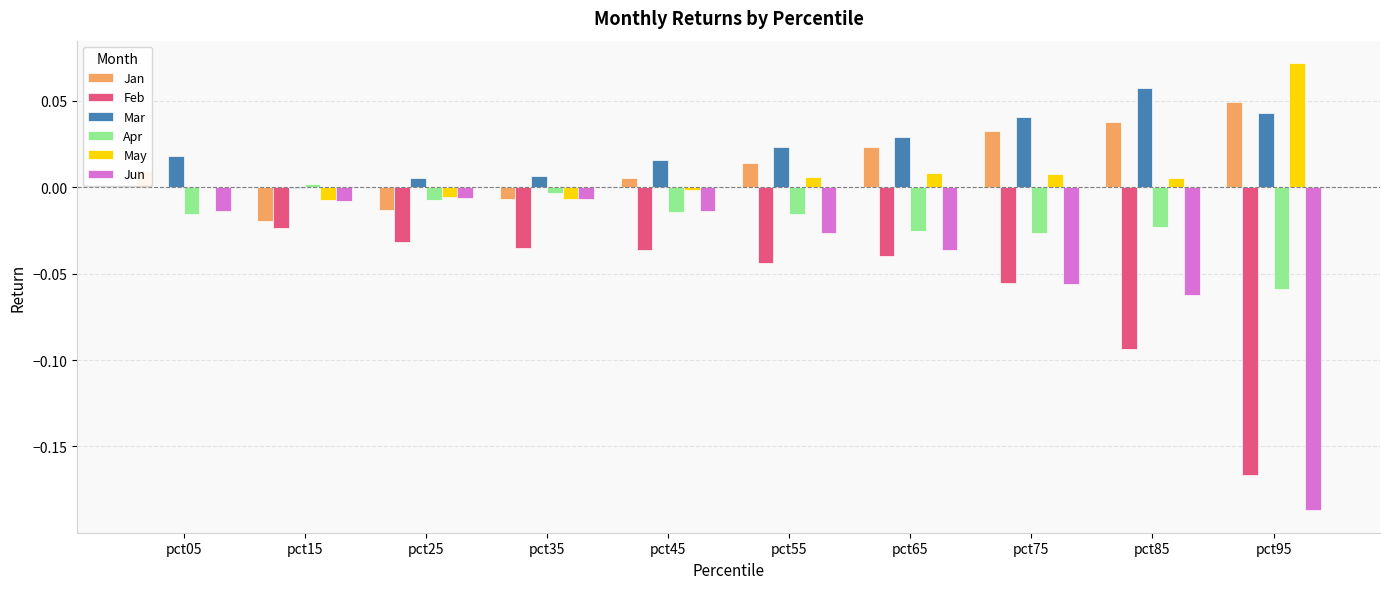

Count the number of categories in the chart.

10